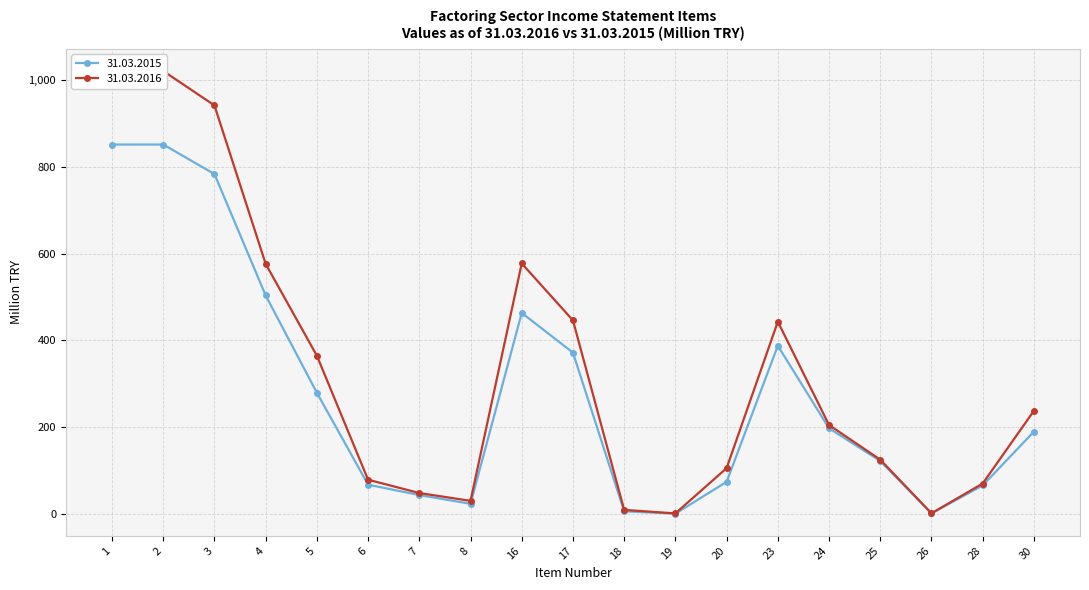

True or false: 31.03.2016 and 31.03.2015 cross at least once.

False